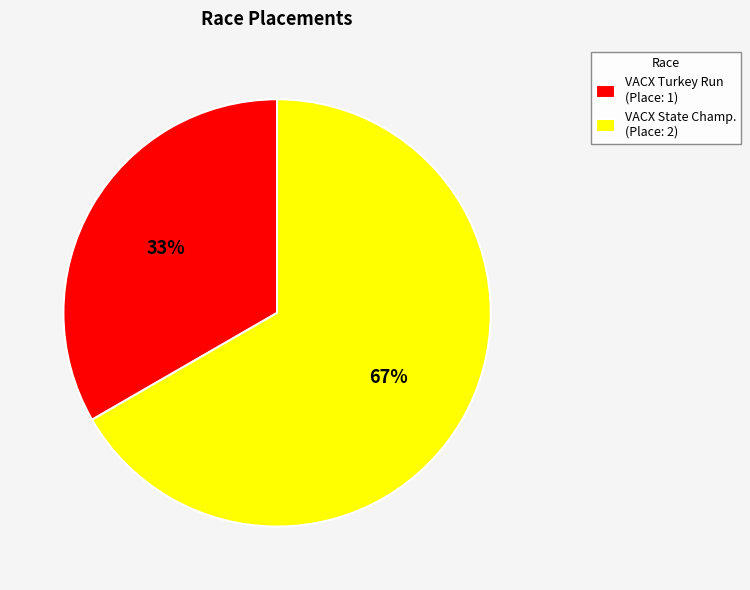

True or false: VACX State Champ. (Place: 2) accounts for 57% of the total.

False